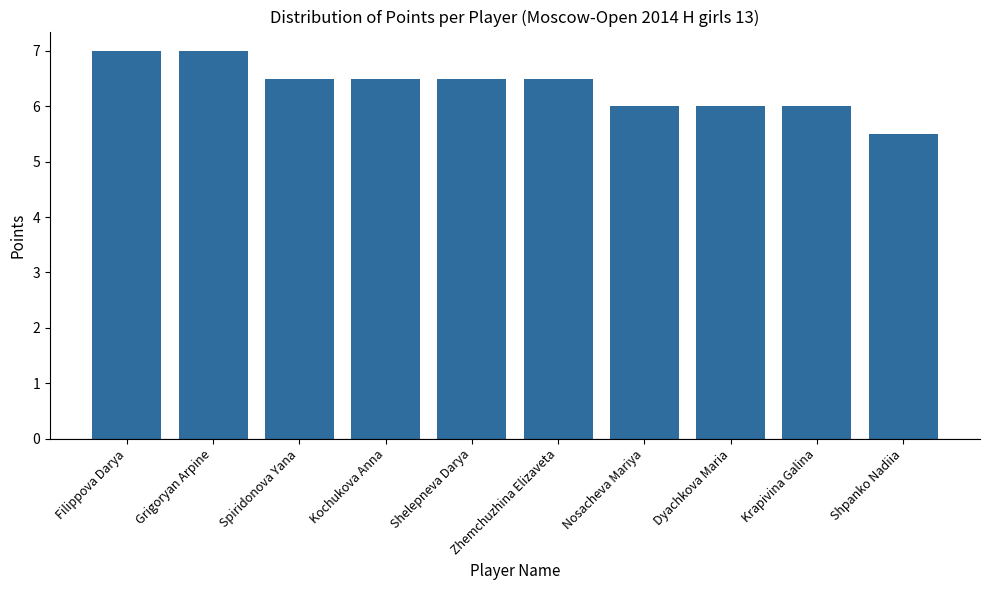

Approximately how many times larger is the value at Shelepneva Darya compared to Spiridonova Yana?

1.0